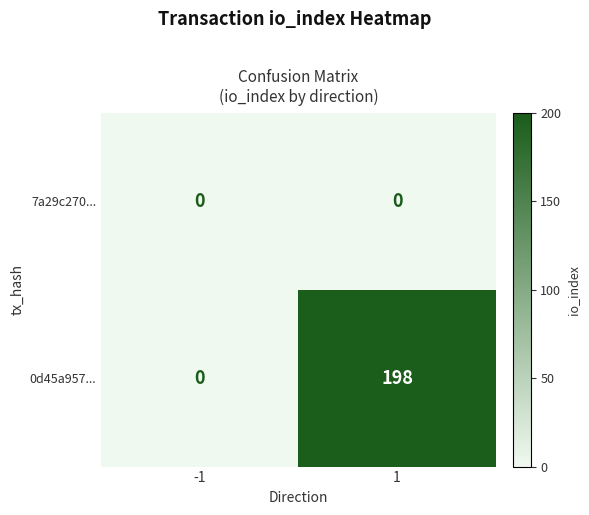

What is the average value of the 0d45a957... series?

99